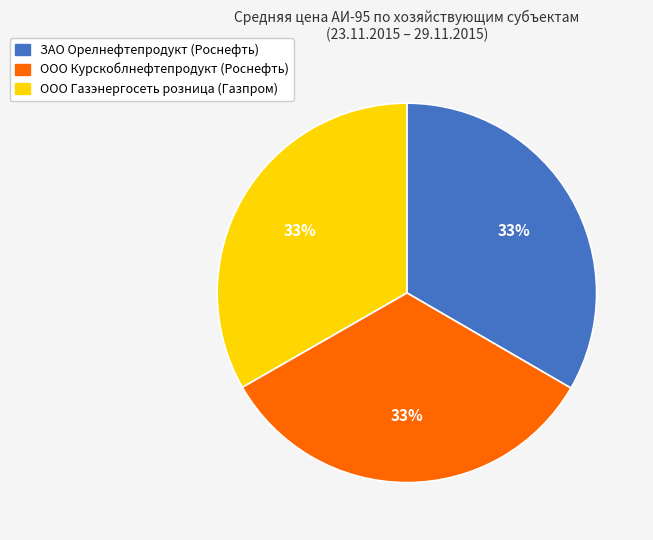

Does any single category account for the majority?

No